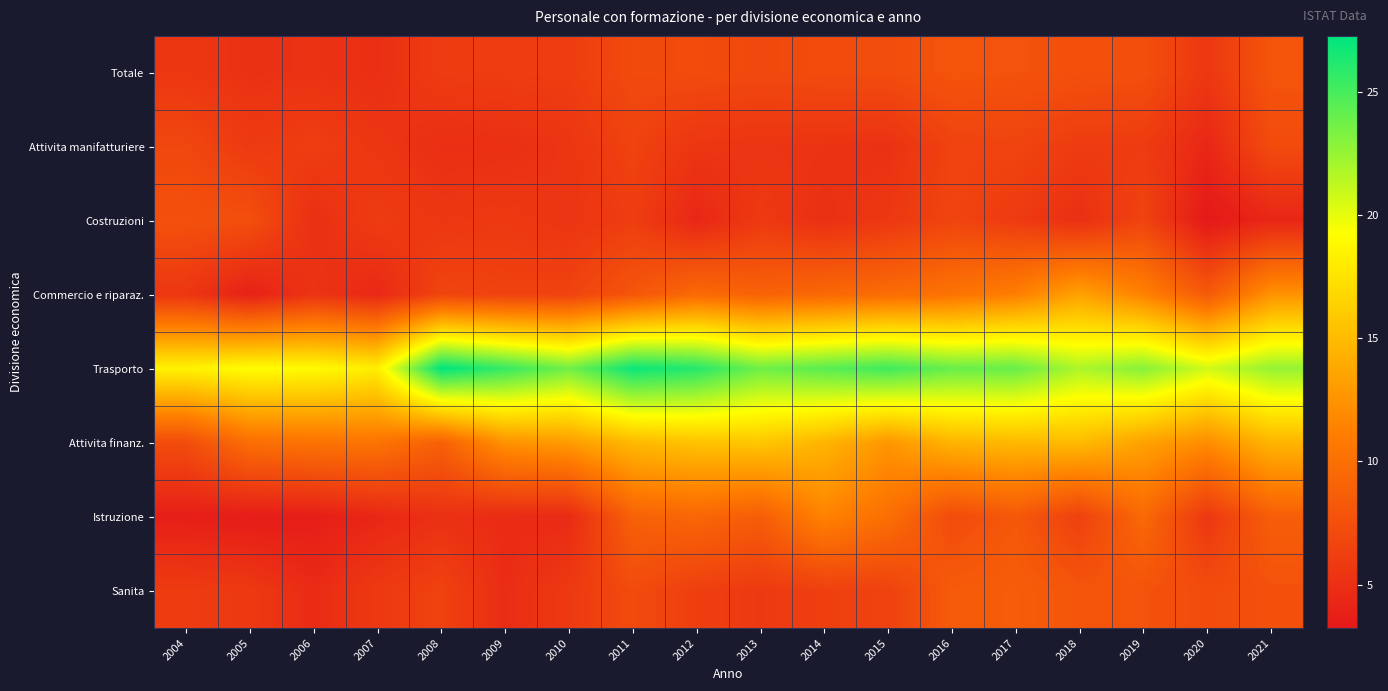

Reading left to right, list all the values displayed in this chart.

Totale: 2004=5.6	2005=5.2	2006=5.2	2007=5.0	2008=6.0	2009=6.1	2010=6.1	2011=7.1	2012=7.2	2013=7.0	2014=7.2	2015=7.3	2016=7.9	2017=7.8	2018=7.6	2019=7.5	2020=5.7	2021=7.9
Attivita manifatturiere: 2004=6.9	2005=5.9	2006=6.1	2007=5.5	2008=5.0	2009=5.0	2010=5.5	2011=6.5	2012=5.5	2013=5.4	2014=5.3	2015=5.2	2016=6.5	2017=6.6	2018=6.0	2019=6.0	2020=4.4	2021=7.2
Costruzioni: 2004=7.6	2005=7.5	2006=5.0	2007=6.0	2008=5.6	2009=5.8	2010=5.4	2011=6.1	2012=4.4	2013=5.8	2014=5.1	2015=5.7	2016=6.7	2017=6.0	2018=5.0	2019=6.6	2020=3.2	2021=4.3
Commercio e riparaz.: 2004=5.6	2005=3.9	2006=5.4	2007=4.5	2008=6.7	2009=6.5	2010=6.6	2011=8.0	2012=9.6	2013=9.0	2014=9.5	2015=9.7	2016=10.3	2017=11.2	2018=13.4	2019=11.4	2020=8.3	2021=12.4
Trasporto: 2004=18.4	2005=19.2	2006=19.0	2007=18.2	2008=27.3	2009=25.5	2010=23.7	2011=26.9	2012=26.0	2013=23.7	2014=24.4	2015=25.2	2016=24.0	2017=24.0	2018=21.8	2019=23.0	2020=20.7	2021=22.6
Attivita finanz.: 2004=7.3	2005=9.9	2006=10.3	2007=10.3	2008=8.9	2009=12.4	2010=13.0	2011=14.9	2012=15.5	2013=15.8	2014=14.6	2015=12.7	2016=14.6	2017=14.8	2018=15.0	2019=13.4	2020=12.1	2021=14.6
Istruzione: 2004=3.7	2005=3.5	2006=3.7	2007=4.4	2008=5.1	2009=4.7	2010=4.6	2011=8.9	2012=9.3	2013=8.6	2014=11.4	2015=10.0	2016=7.2	2017=8.2	2018=6.4	2019=9.5	2020=5.7	2021=8.7
Sanita: 2004=6.0	2005=5.8	2006=4.7	2007=5.8	2008=6.5	2009=4.8	2010=5.8	2011=7.1	2012=6.2	2013=5.8	2014=6.3	2015=6.5	2016=8.4	2017=8.6	2018=7.9	2019=7.8	2020=7.2	2021=7.7